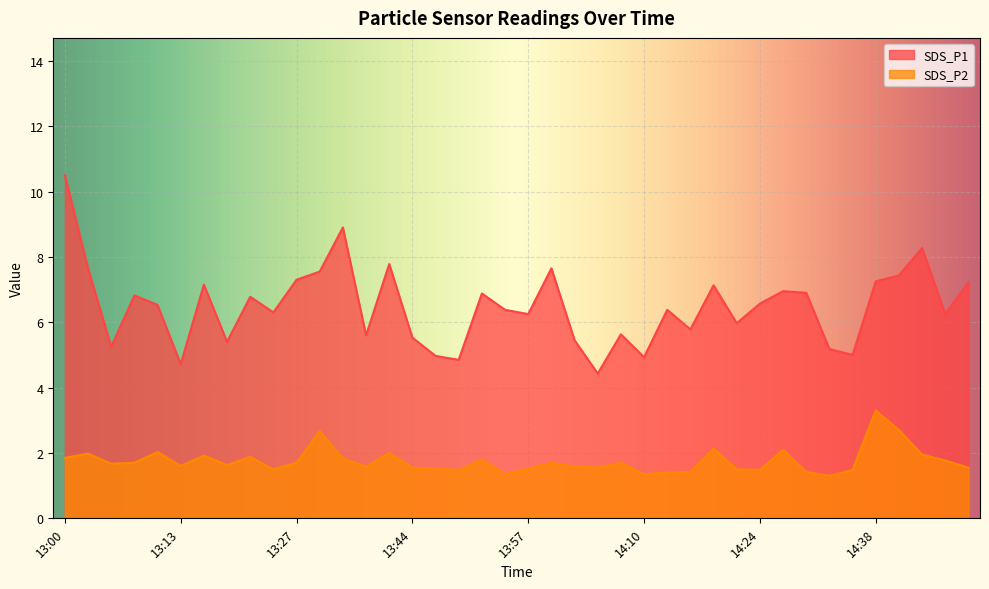

At which category does the chart reach its minimum across all series?

14:33